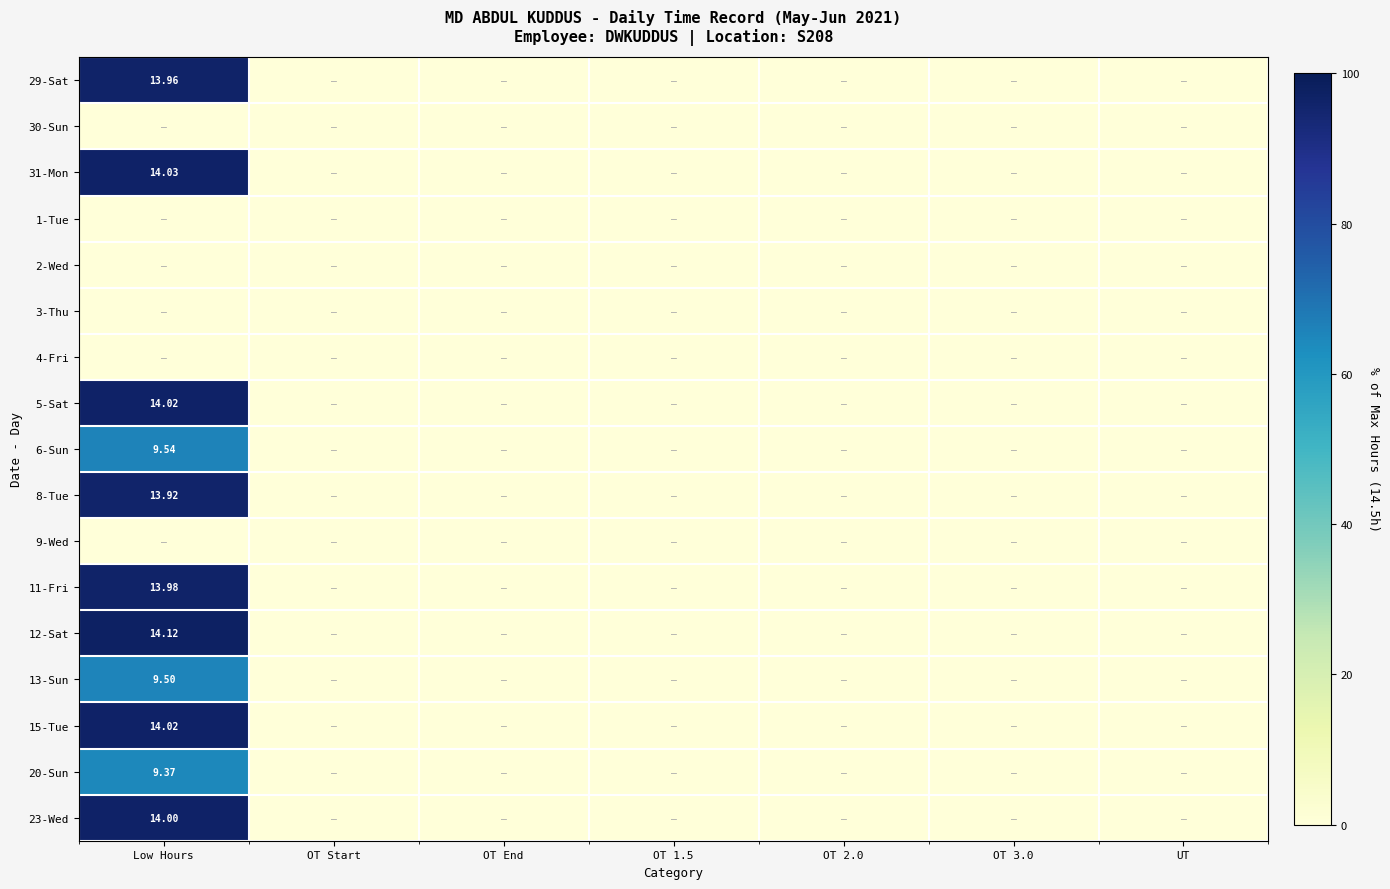

How many categories are shown in the chart?

7